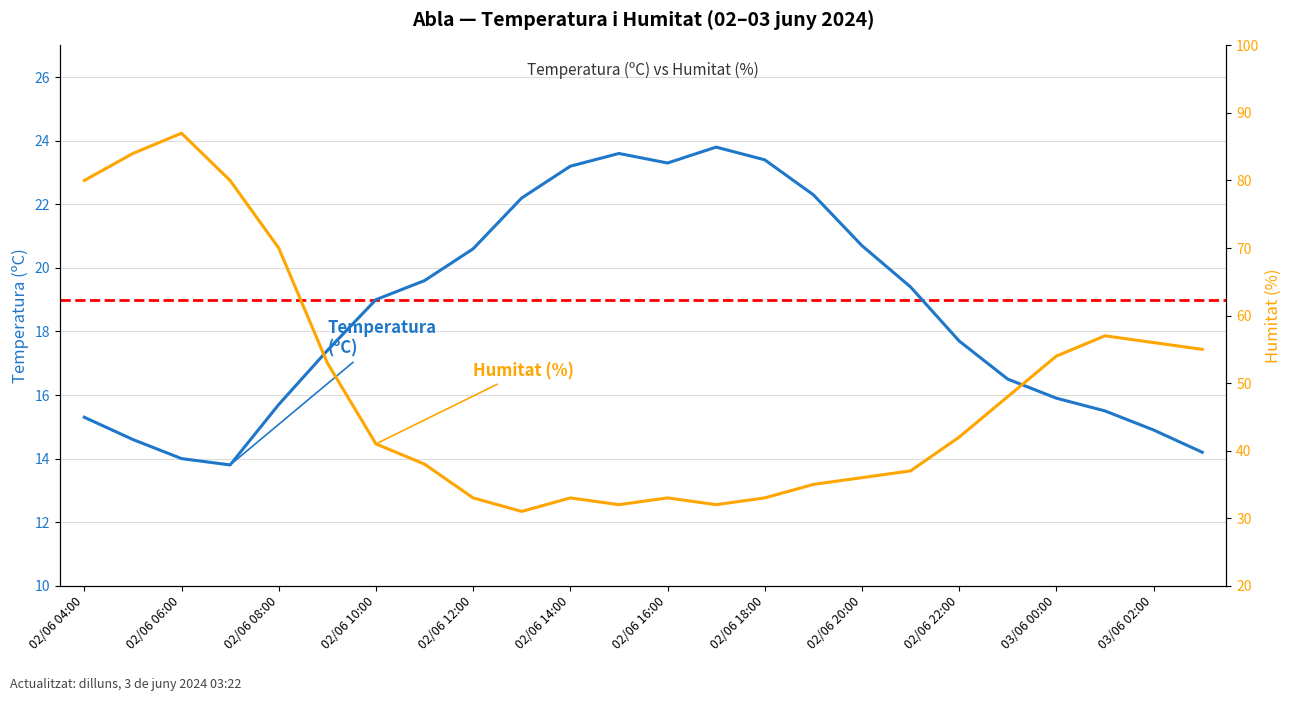

Reading right to left, transcribe all the data shown in this chart.

Temperatura (ºC): 14.2	14.9	15.5	15.9	16.5	17.7	19.4	20.7	22.3	23.4	23.8	23.3	23.6	23.2	22.2	20.6	19.6	19.0	17.4	15.7	13.8	14.0	14.6	15.3
Humitat (%): 55.0	56.0	57.0	54.0	48.0	42.0	37.0	36.0	35.0	33.0	32.0	33.0	32.0	33.0	31.0	33.0	38.0	41.0	53.0	70.0	80.0	87.0	84.0	80.0